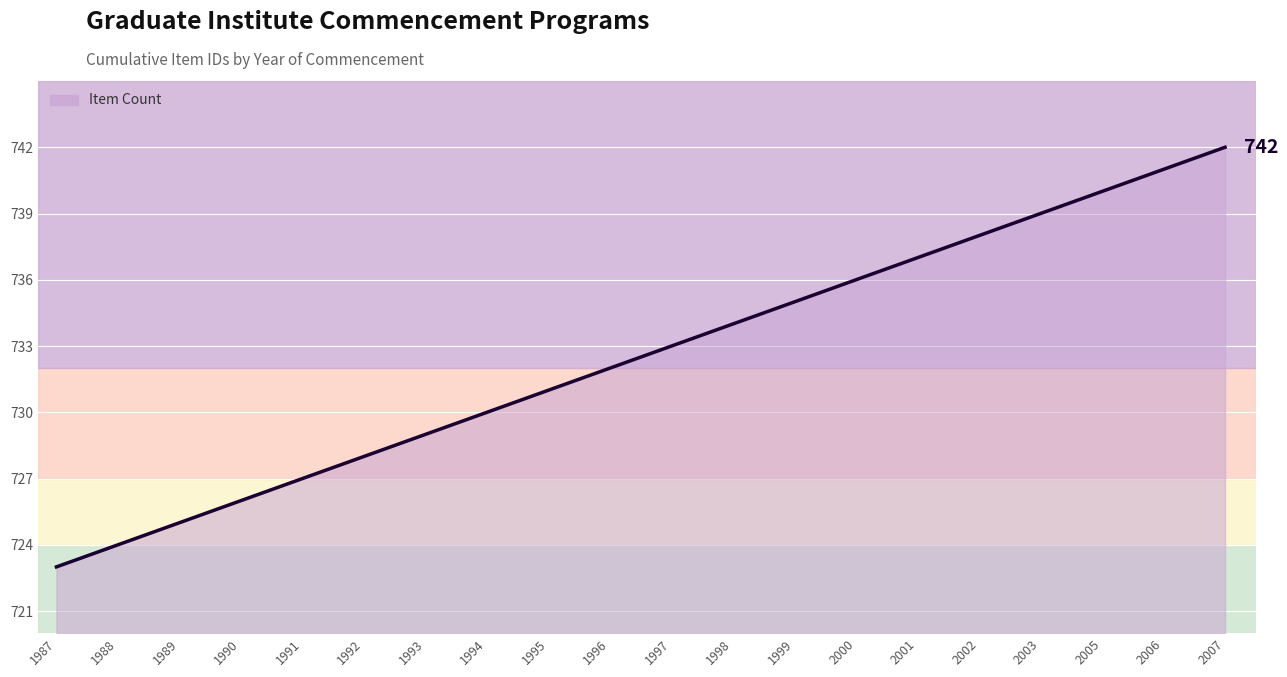

Rank the categories by value from highest to lowest.

2007, 2006, 2005, 2003, 2002, 2001, 2000, 1999, 1998, 1997, 1996, 1995, 1994, 1993, 1992, 1991, 1990, 1989, 1988, 1987